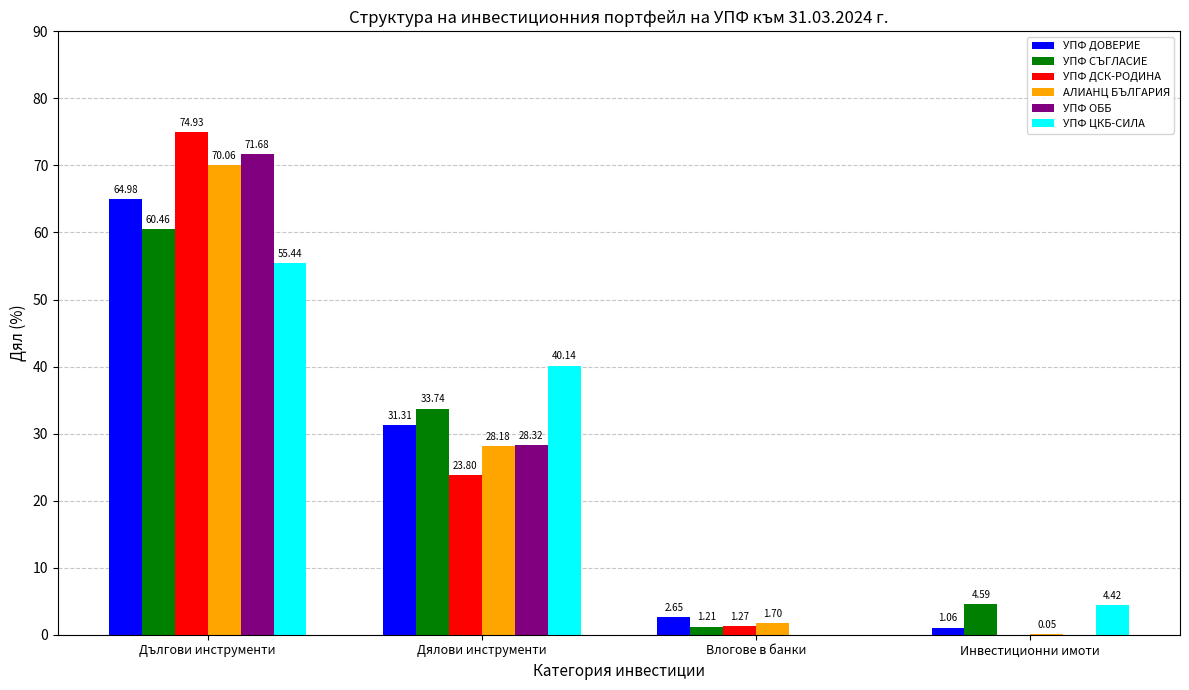

Between Дялови инструменти and Влогове в банки, which series saw the biggest shift?

УПФ ЦКБ-СИЛА